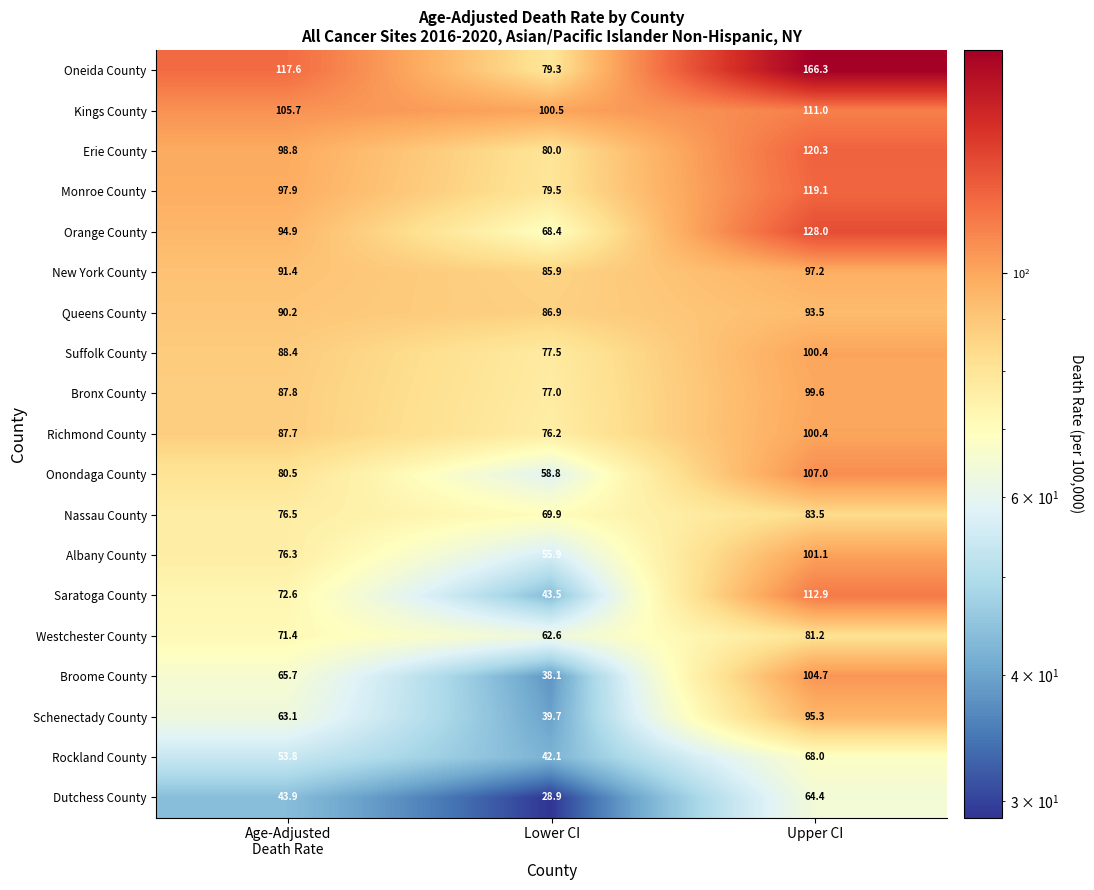

The Schenectady County series shows 39.7 at Lower CI. True or false?

True